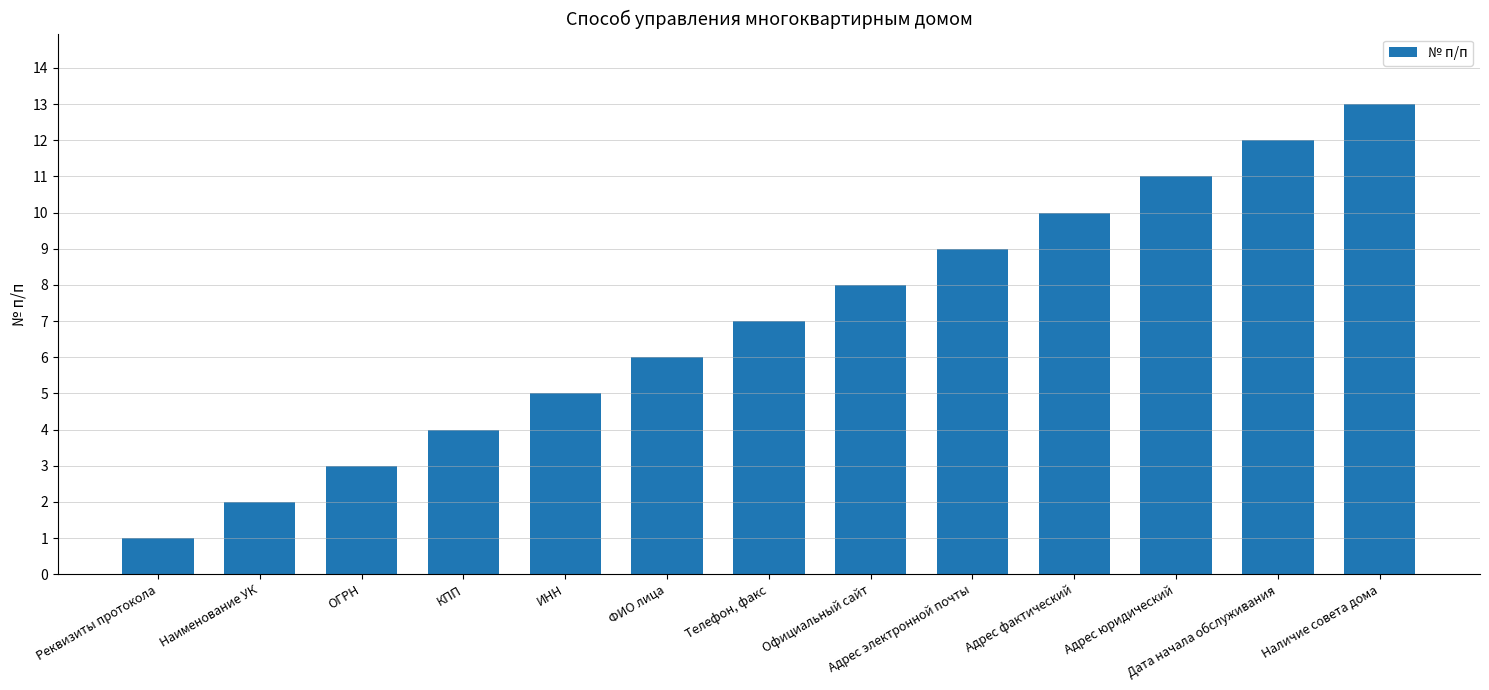

Rank the categories by value from highest to lowest.

Наличие совета дома, Дата начала обслуживания, Адрес юридический, Адрес фактический, Адрес электронной почты, Официальный сайт, Телефон, факс, ФИО лица, ИНН, КПП, ОГРН, Наименование УК, Реквизиты протокола